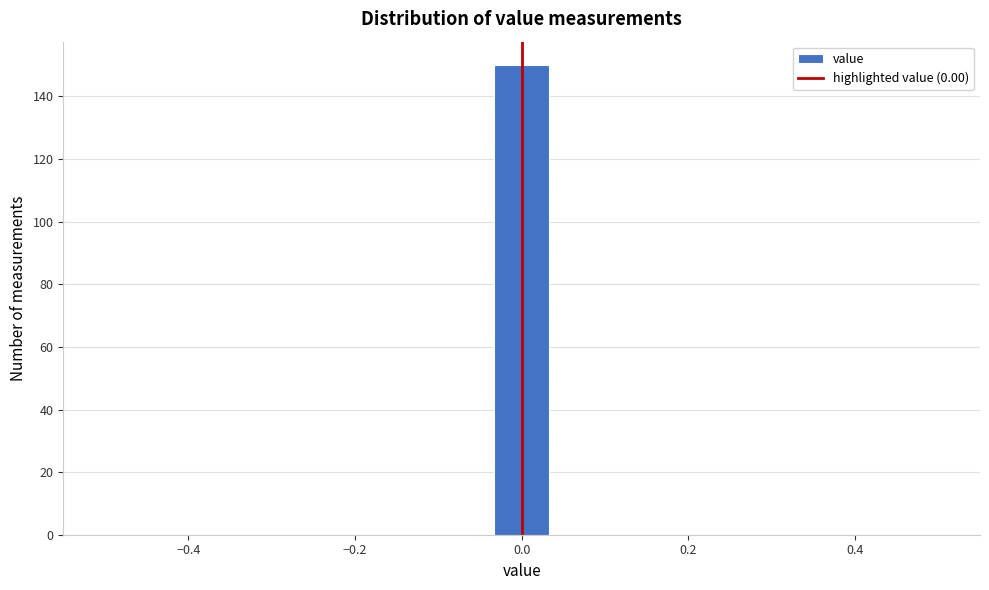

Read against the x-axis, roughly where is the centre of the tallest bar?

0.00